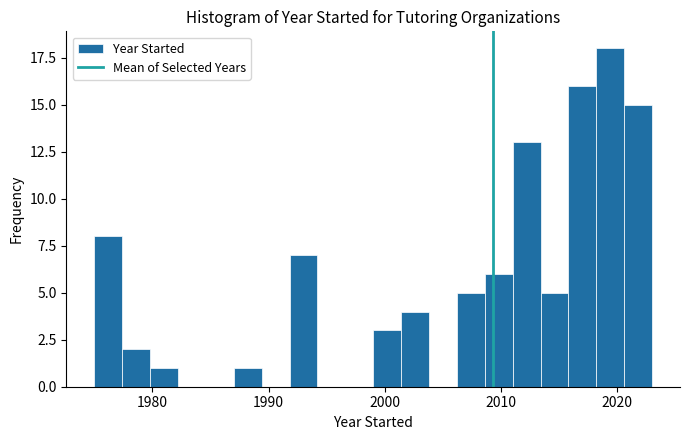

Around what value on the x-axis is the tallest bar? Give the approximate position of its centre, as read against the axis.

2019